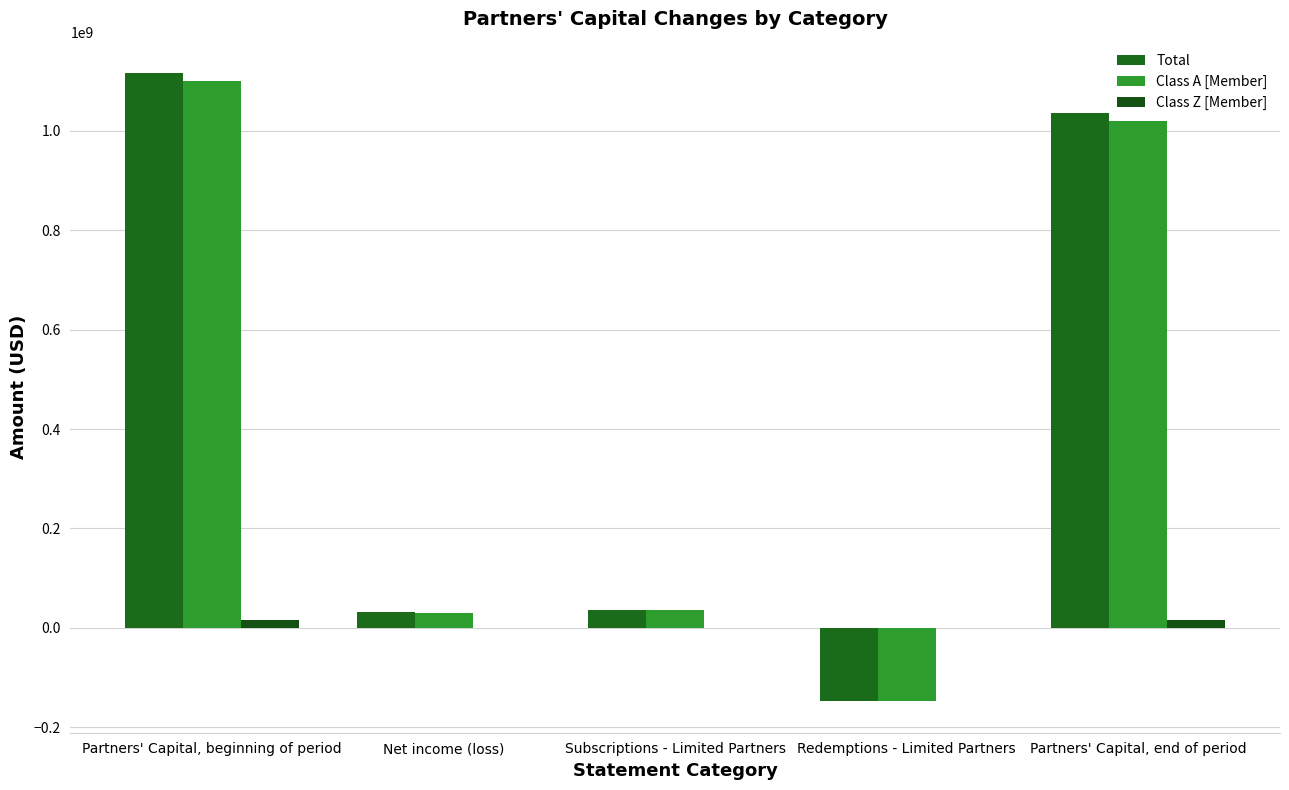

Are the bars grouped side by side (vs. stacked)?

Yes